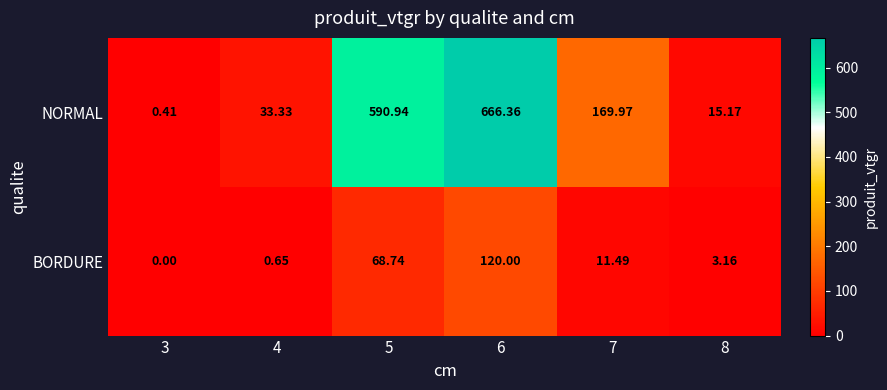

Rank the series at 8 from lowest to highest value.

BORDURE, NORMAL